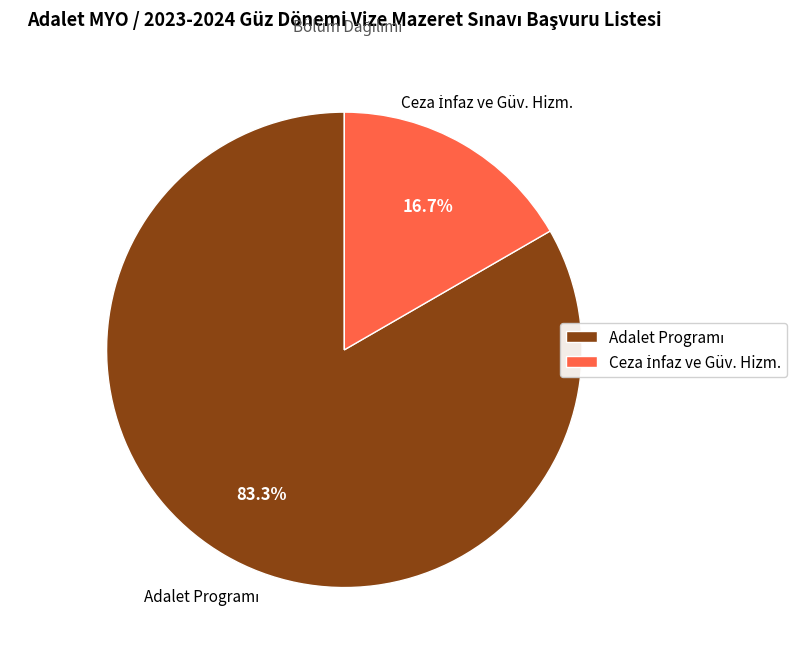

Is there a majority slice in this chart?

Yes